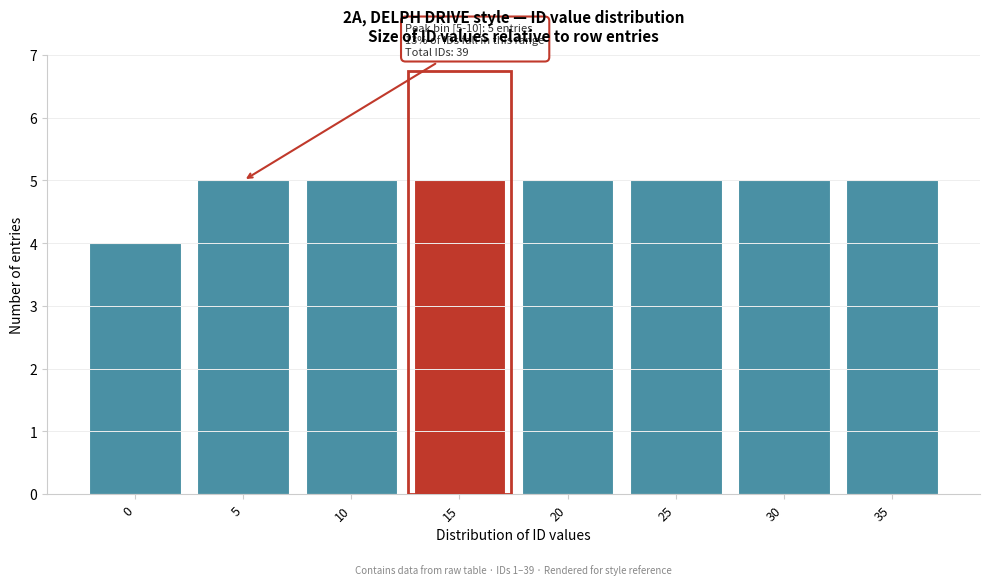

Reading left to right, transcribe all the data shown in this chart.

4	5	5	5	5	5	5	5